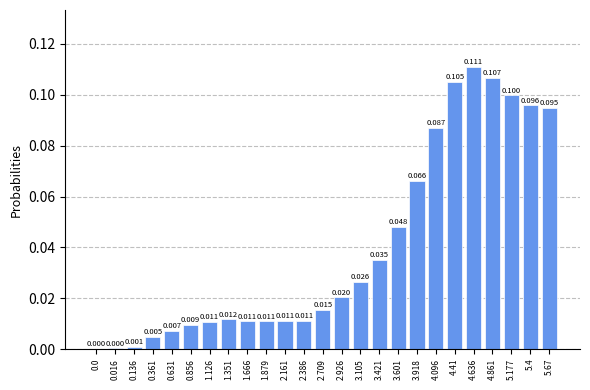

Reading right to left, transcribe all the data shown in this chart.

0.1	0.1	0.1	0.1	0.1	0.1	0.1	0.1	0.0	0.0	0.0	0.0	0.0	0.0	0.0	0.0	0.0	0.0	0.0	0.0	0.0	0.0	0.0	0.0	0.0